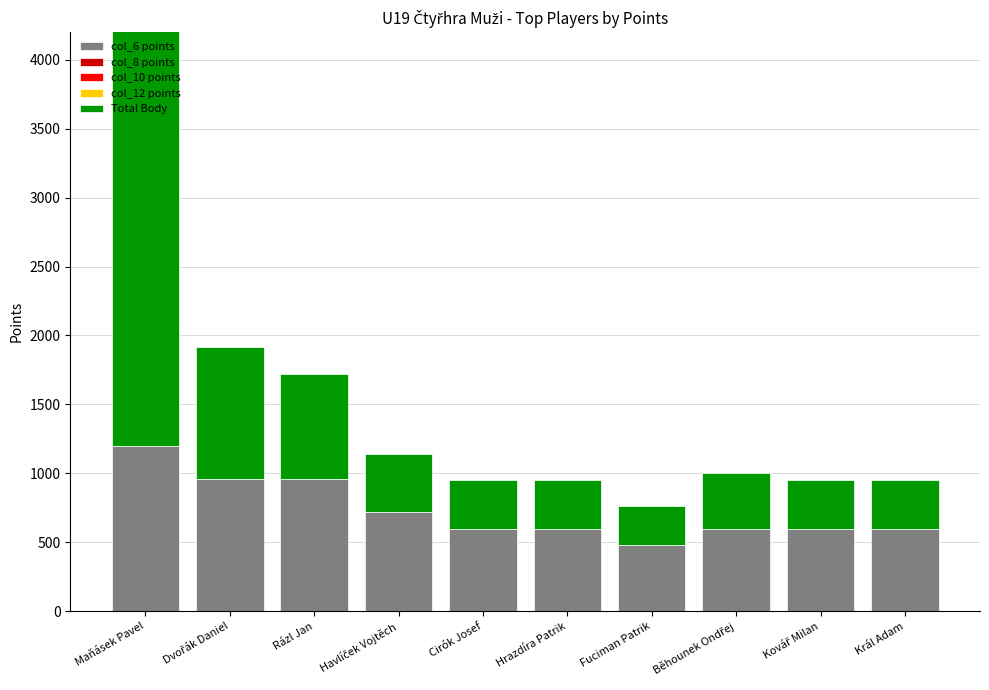

Reading right to left, transcribe all the data shown in this chart.

col_6 points: 600	600	600	480	600	600	720	960	960	1200
col_8 points: 0	0	0	0	0	0	0	0	0	0
col_10 points: 0	0	0	0	0	0	0	0	0	0
col_12 points: 0	0	0	0	0	0	0	0	0	0
Total Body: 350	350	400	280	350	350	420	760	960	3200